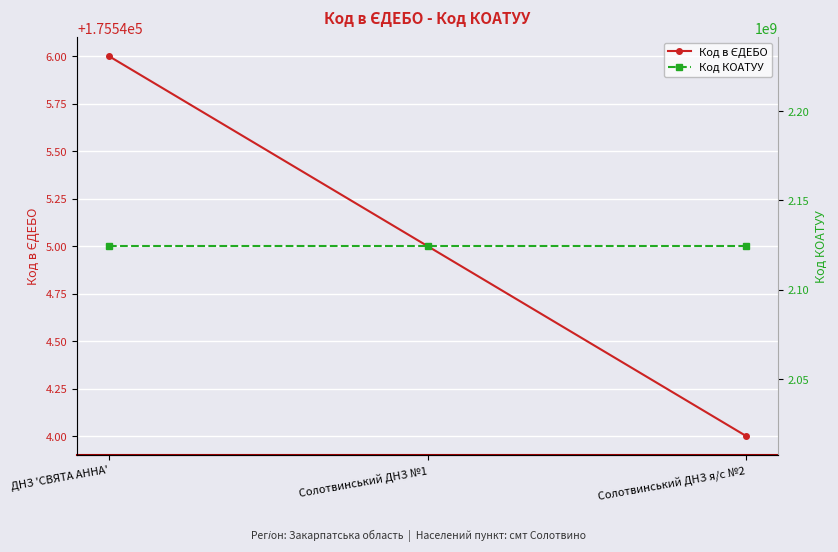

Is this an area chart (filled region under the line)?

No